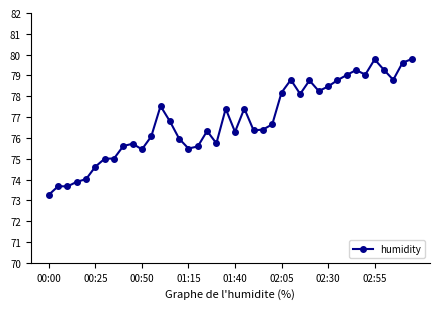

True or false: there are more than 0 points higher than both neighbors.

True